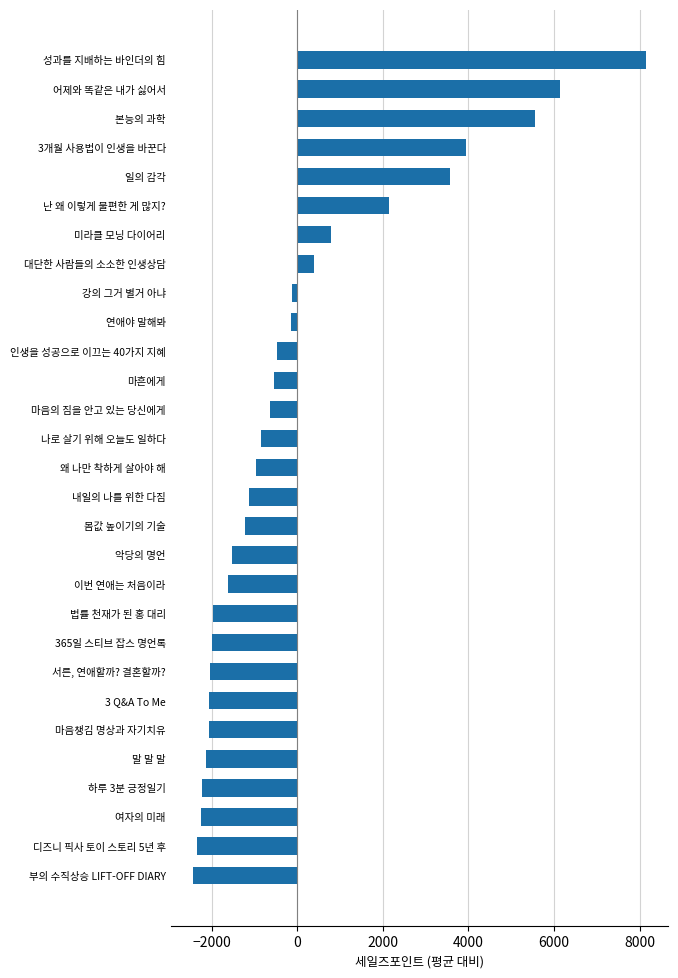

What is the change in value from 3 Q&A To Me to 성과를 지배하는 바인더의 힘?

+10193.0